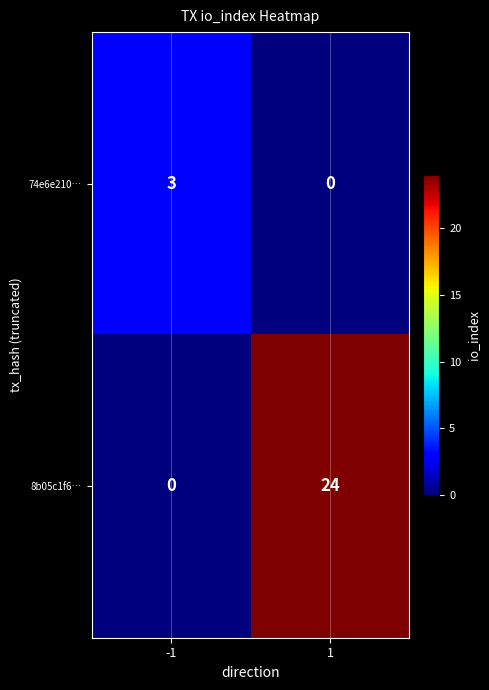

What is the sum of all 74e6e210… values?

3